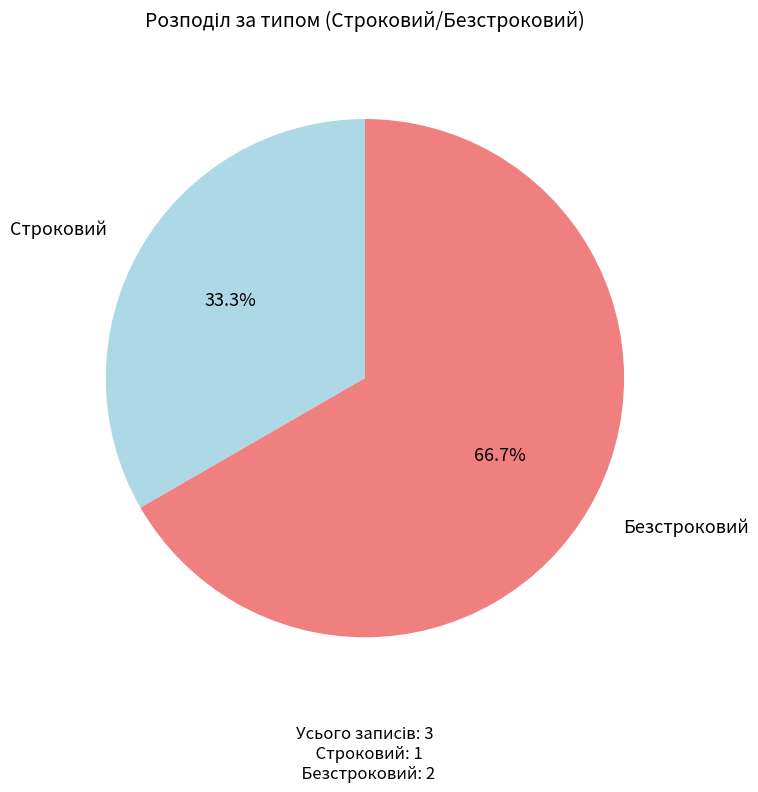

Does any single category account for the majority?

Yes